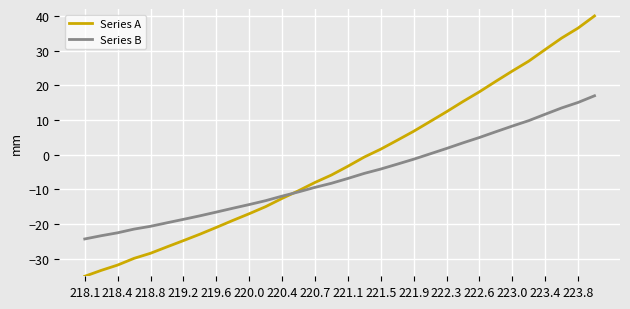

Rank the series by their maximum value, from lowest to highest.

Series B, Series A